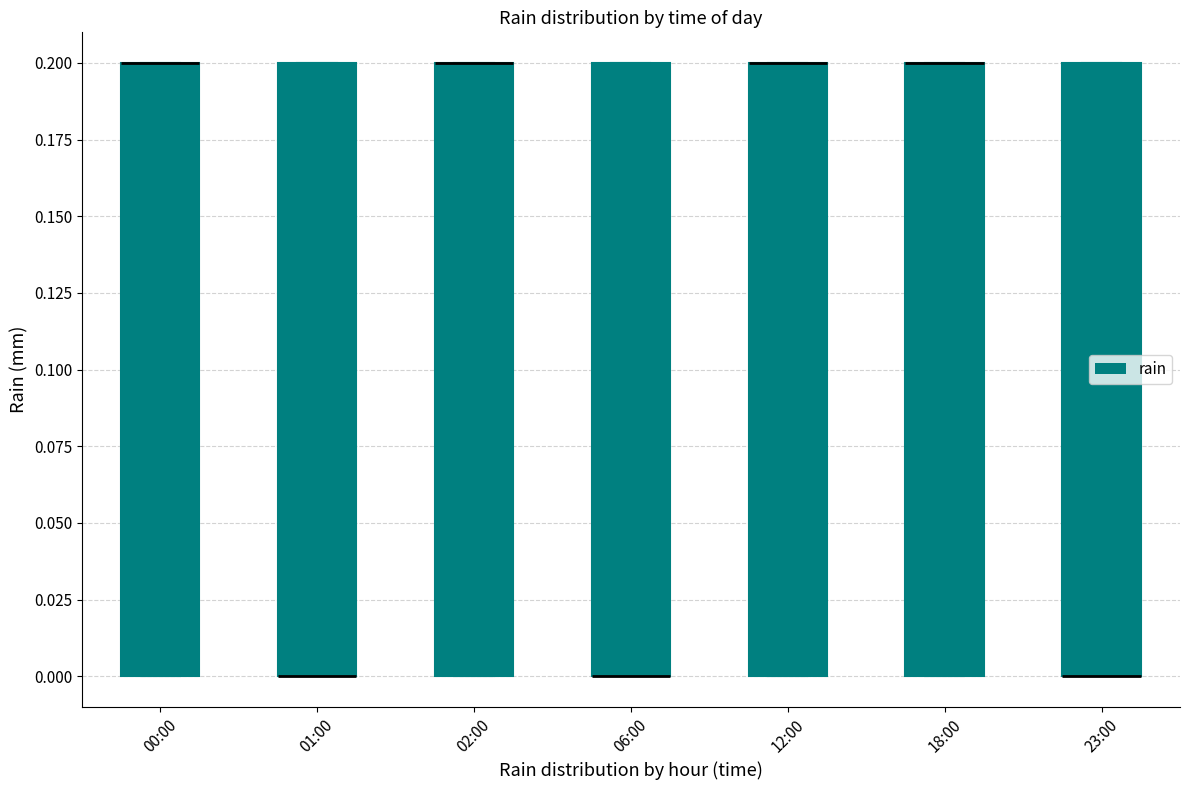

Reading left to right, transcribe this box plot: for each box, give where its median line is, the range the box spans, and where its two whiskers end, as read against the y-axis. The values are not printed on the chart, so give them approximately, as read against the axis.

00:00: median 0.2 (drawn on the box's upper edge), box 0.0 to 0.2, whiskers 0.0 to 0.2
01:00: median 0.0 (drawn on the box's lower edge), box 0.0 to 0.2, whiskers 0.0 to 0.2
02:00: median 0.2 (drawn on the box's upper edge), box 0.0 to 0.2, whiskers 0.0 to 0.2
06:00: median 0.0 (drawn on the box's lower edge), box 0.0 to 0.2, whiskers 0.0 to 0.2
12:00: median 0.2 (drawn on the box's upper edge), box 0.0 to 0.2, whiskers 0.0 to 0.2
18:00: median 0.2 (drawn on the box's upper edge), box 0.0 to 0.2, whiskers 0.0 to 0.2
23:00: median 0.0 (drawn on the box's lower edge), box 0.0 to 0.2, whiskers 0.0 to 0.2